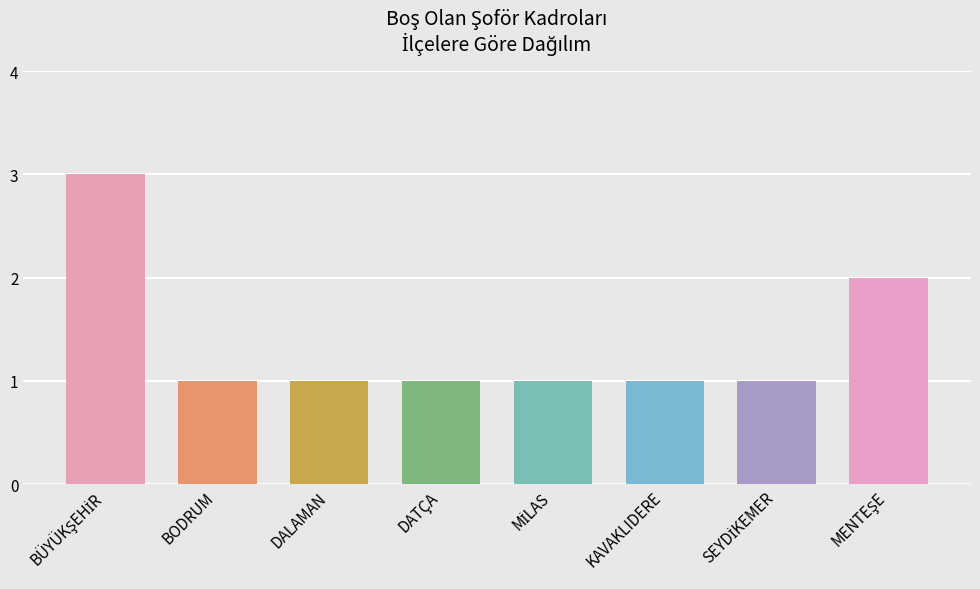

Reading left to right, list all the values displayed in this chart.

BÜYÜKŞEHİR=3	BODRUM=1	DALAMAN=1	DATÇA=1	MİLAS=1	KAVAKLIDERE=1	SEYDİKEMER=1	MENTEŞE=2